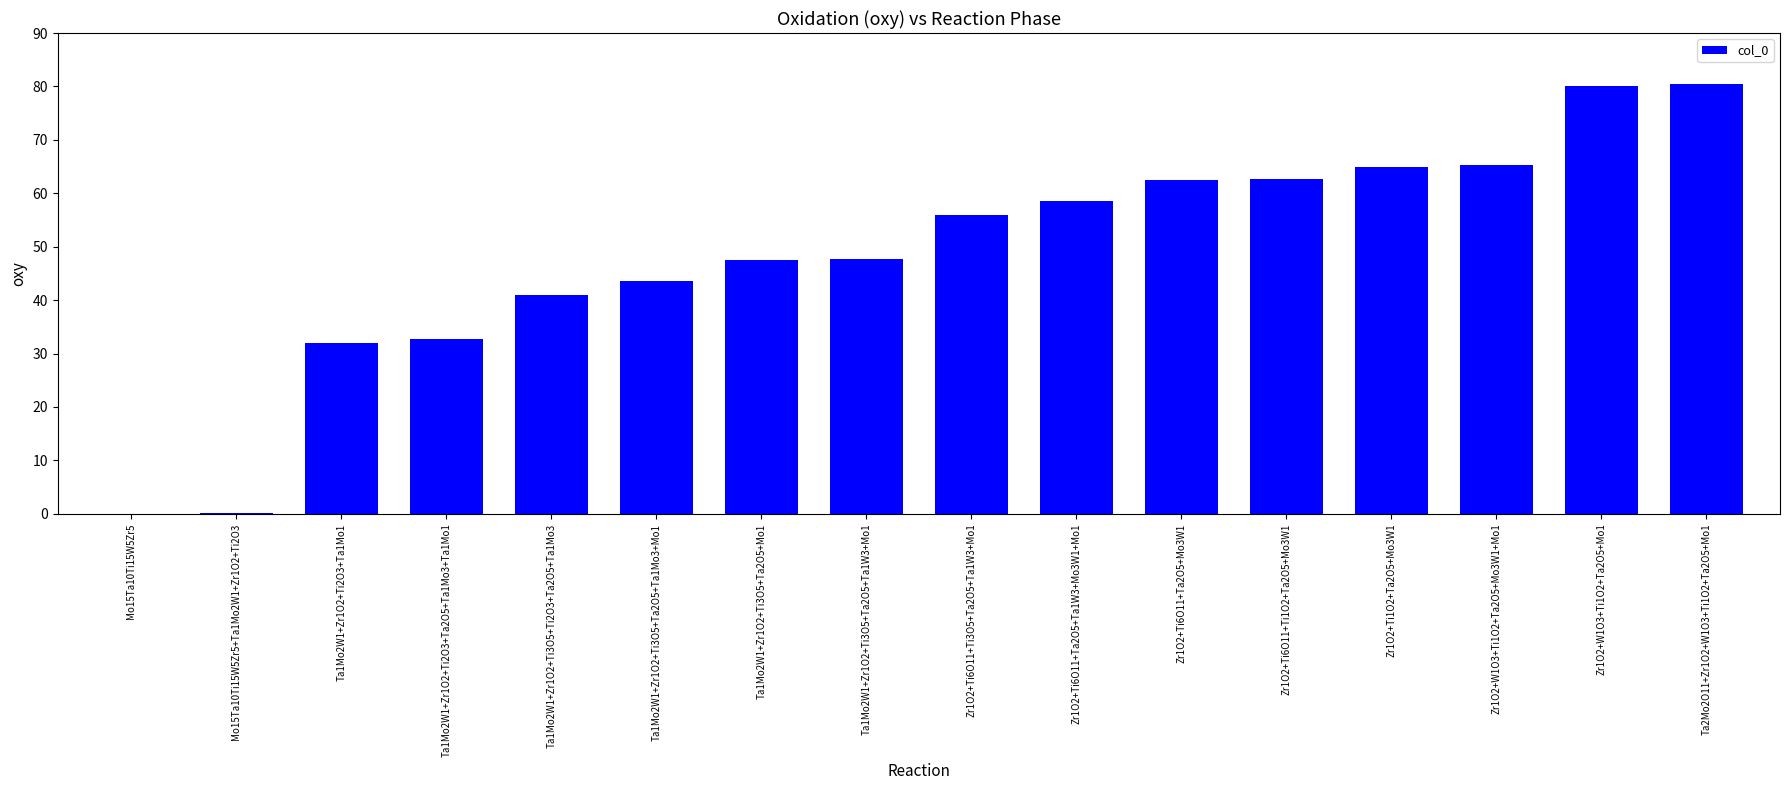

Approximately how many times larger is the value at Zr1O2+Ti6O11+Ta2O5+Ta1W3+Mo3W1+Mo1 compared to Ta1Mo2W1+Zr1O2+Ti3O5+Ti2O3+Ta2O5+Ta1Mo3?

1.4